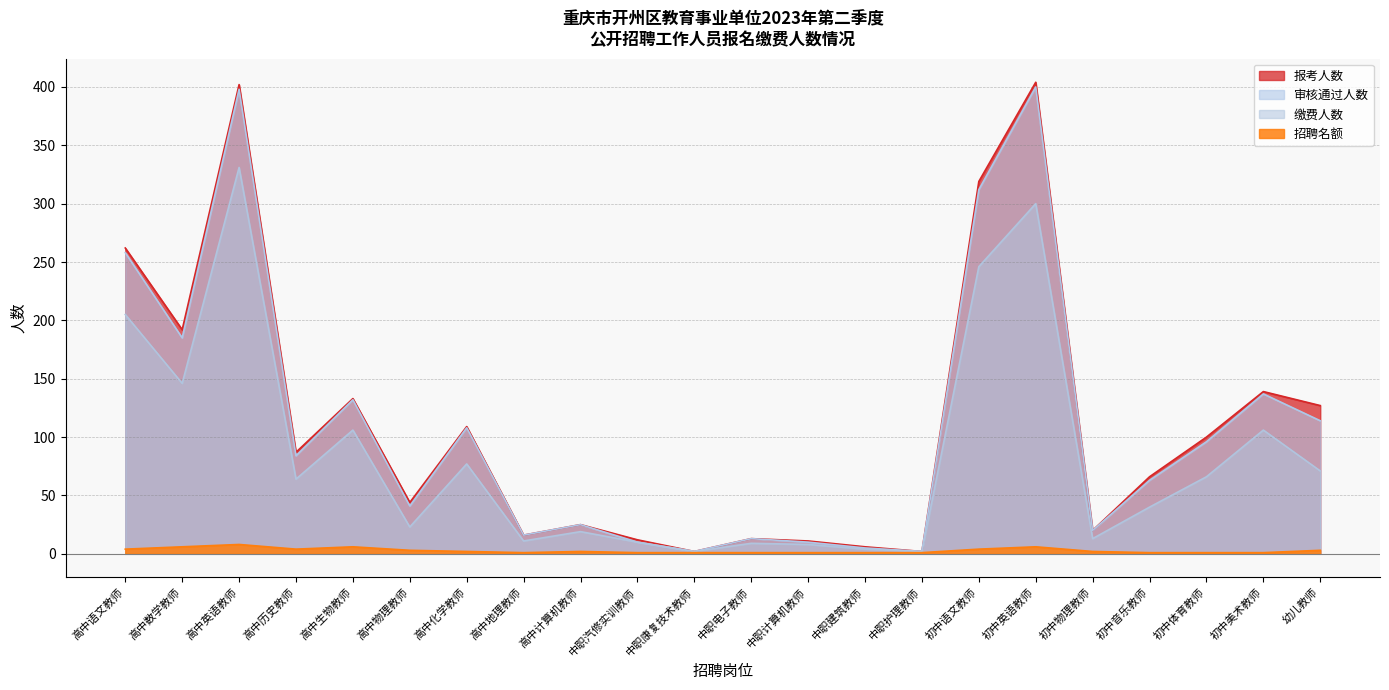

List the series in order of their peak value, highest first.

报考人数, 审核通过人数, 缴费人数, 招聘名额